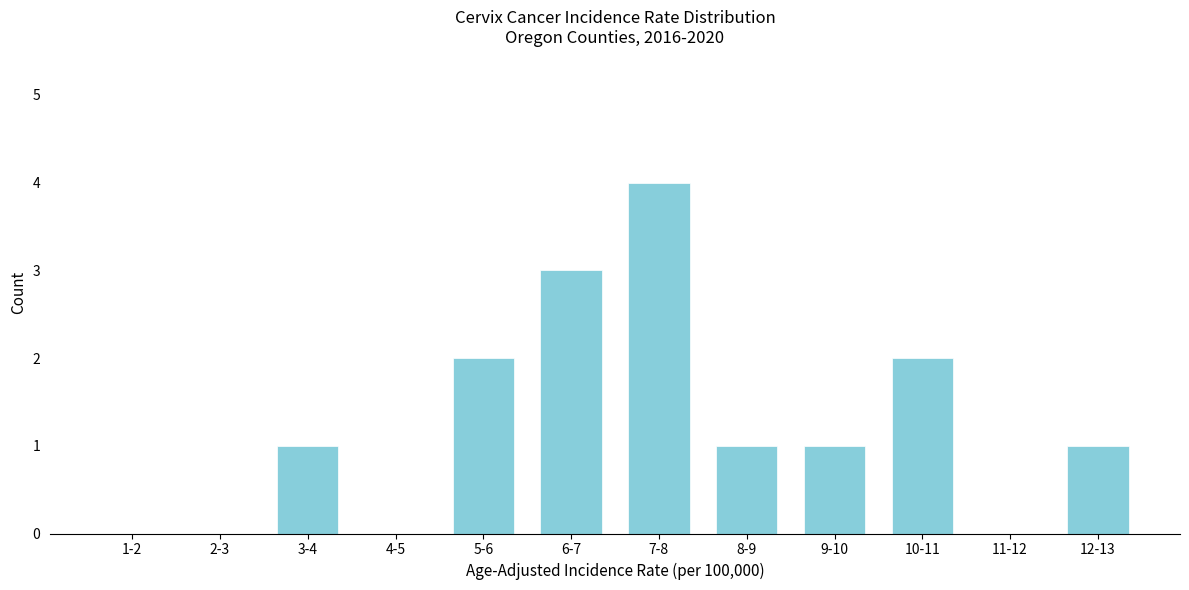

Reading left to right, list all the values displayed in this chart.

1-2=0	2-3=0	3-4=1	4-5=0	5-6=2	6-7=3	7-8=4	8-9=1	9-10=1	10-11=2	11-12=0	12-13=1